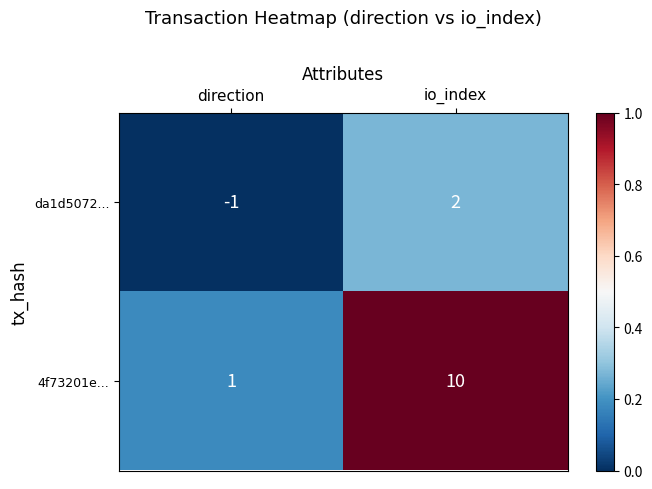

Which category has the highest value across all series?

io_index